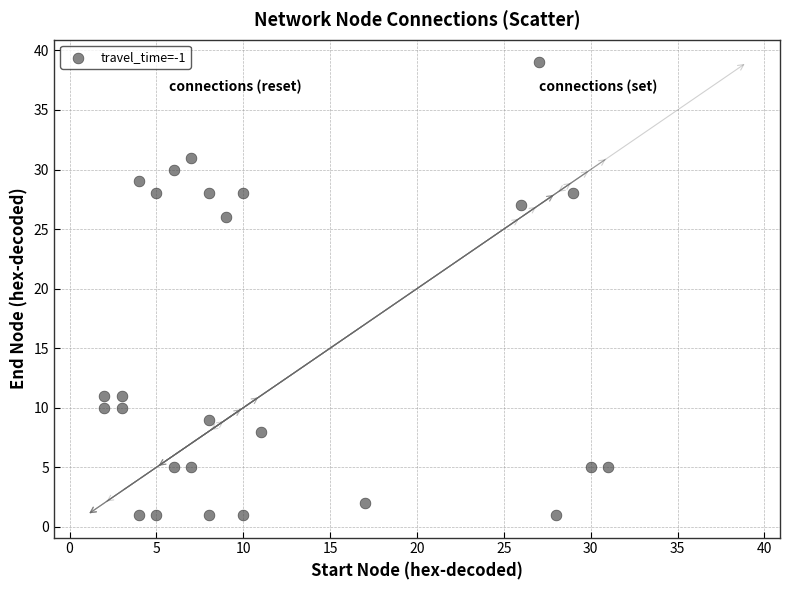

What is the range of X values (max minus min)?

29